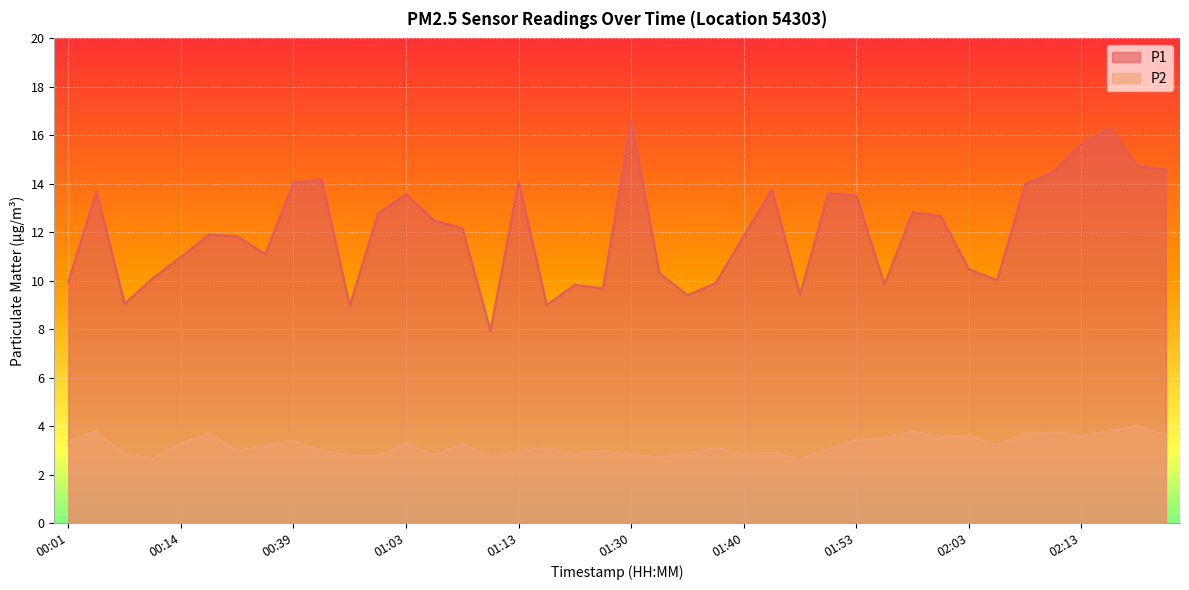

How many interior local peaks does the P1 series have?

11